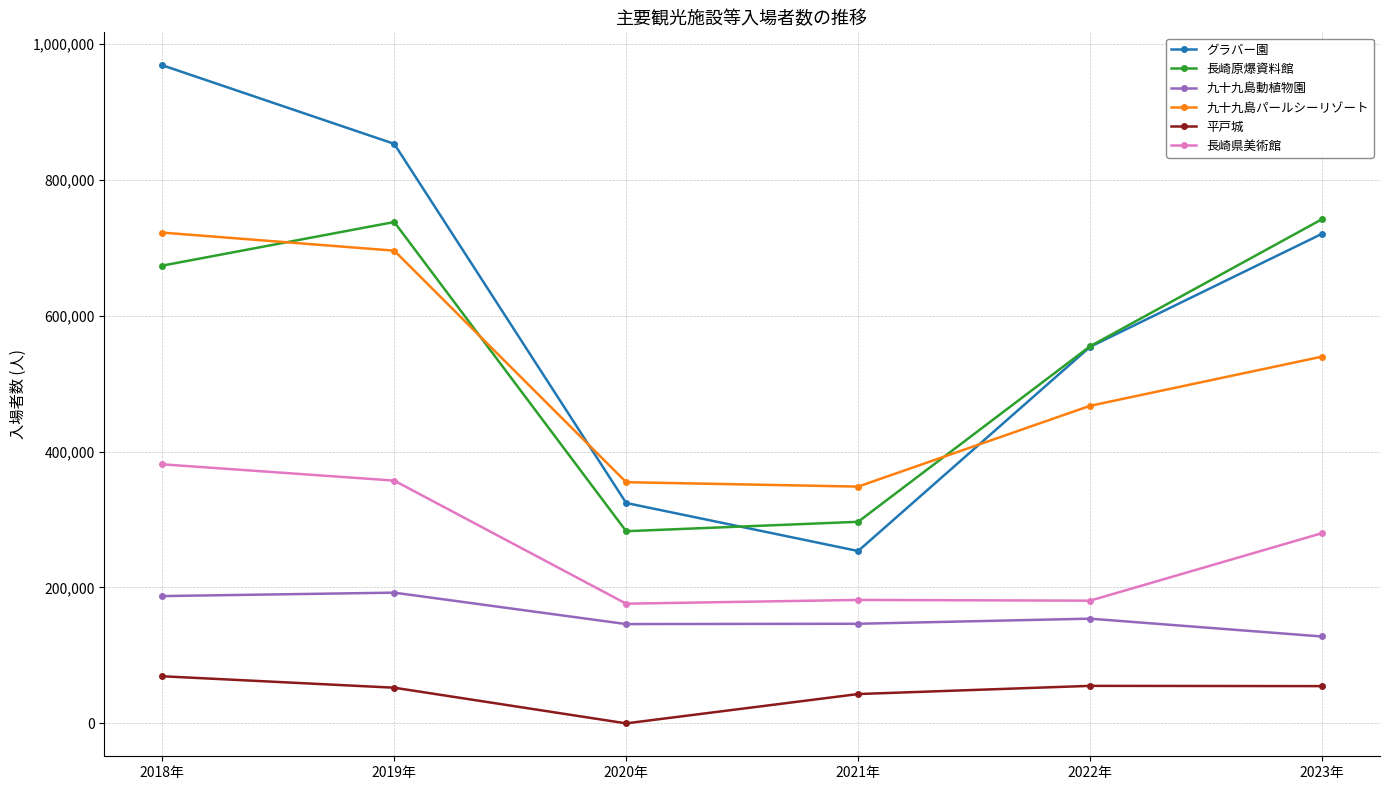

What is the total value across all series at 2023年?

2464643